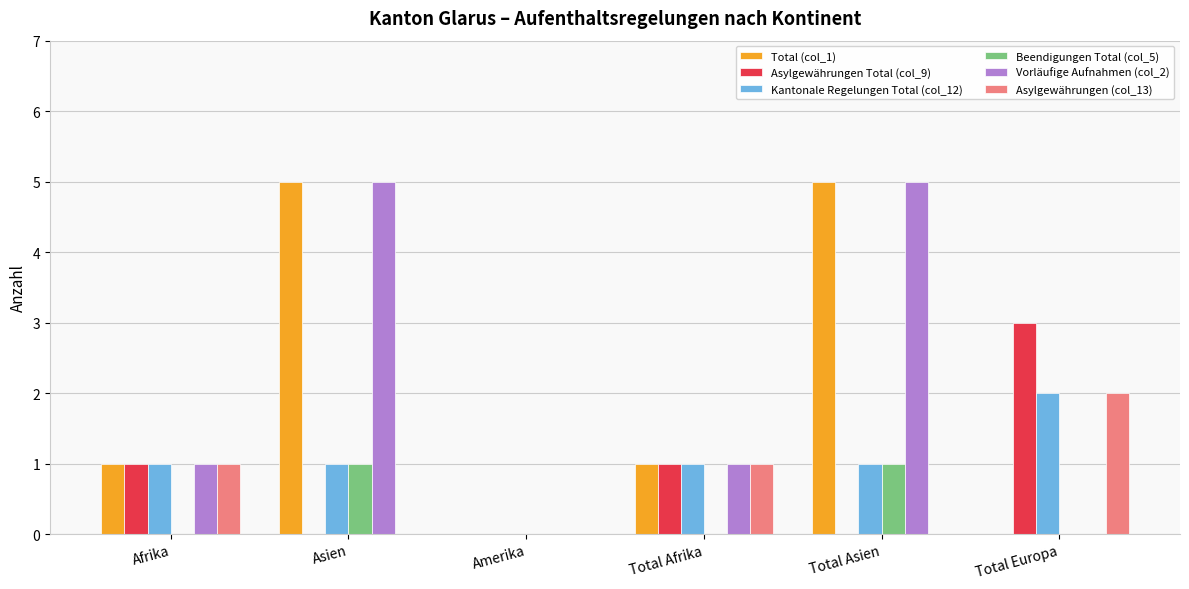

How many groups of bars are there?

6